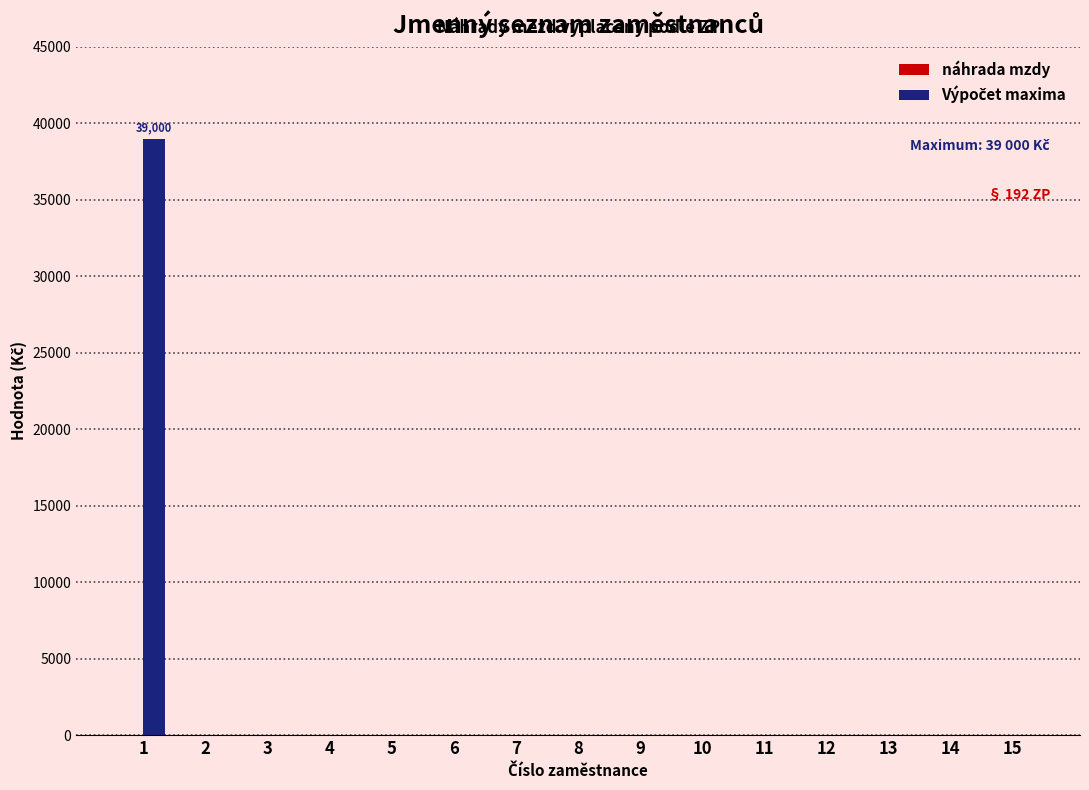

What is the change in value from 1 to 2?

-39000